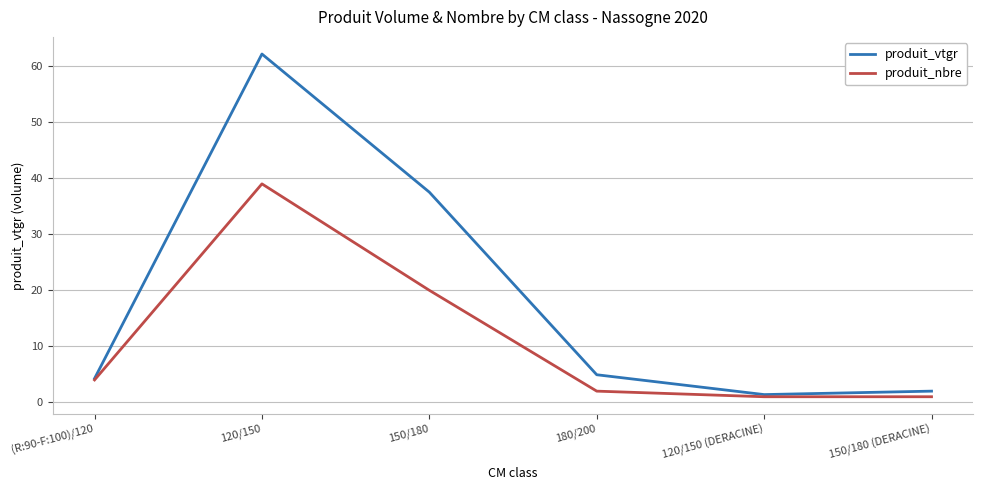

Reading right to left, what are all the values shown in this chart?

produit_vtgr: 2.0	1.4	4.9	37.5	62.2	4.3
produit_nbre: 1.0	1.0	2.0	20.0	39.0	4.0